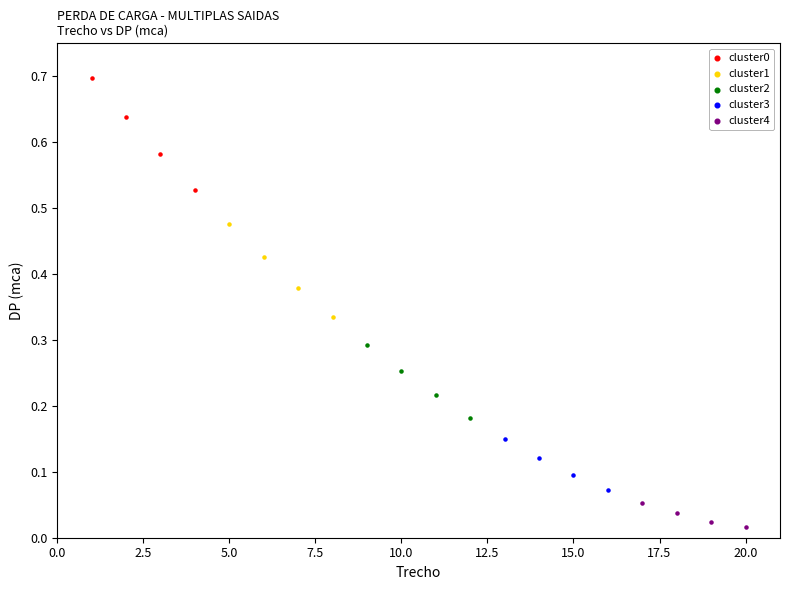

Which series contains the lowest Y value?

cluster4